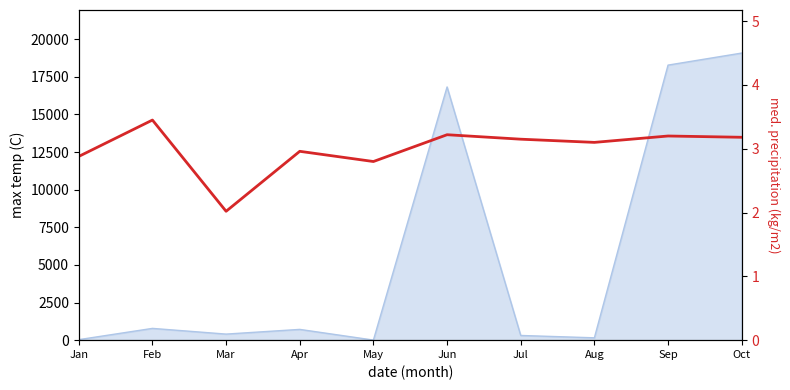

Reading left to right, extract all data points from this chart.

Jan=2.9	Feb=3.5	Mar=2.0	Apr=3.0	May=2.8	Jun=3.2	Jul=3.1	Aug=3.1	Sep=3.2	Oct=3.2